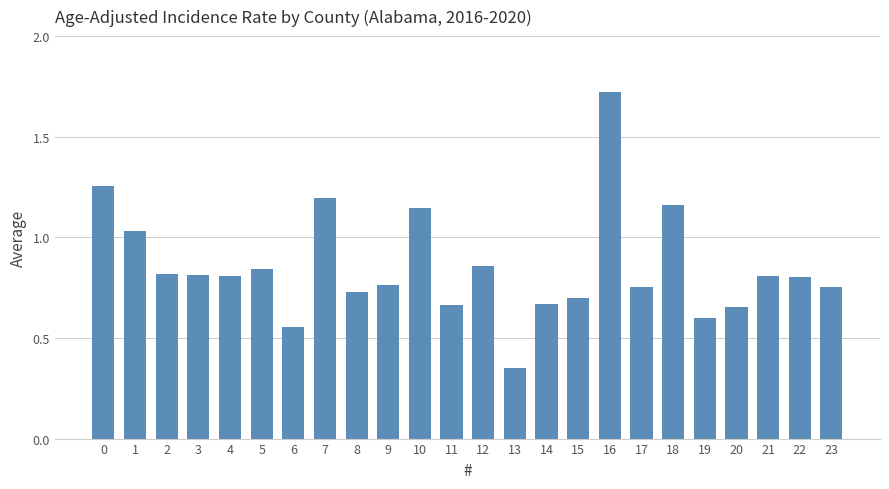

What is the difference between the maximum and minimum values?

1.4